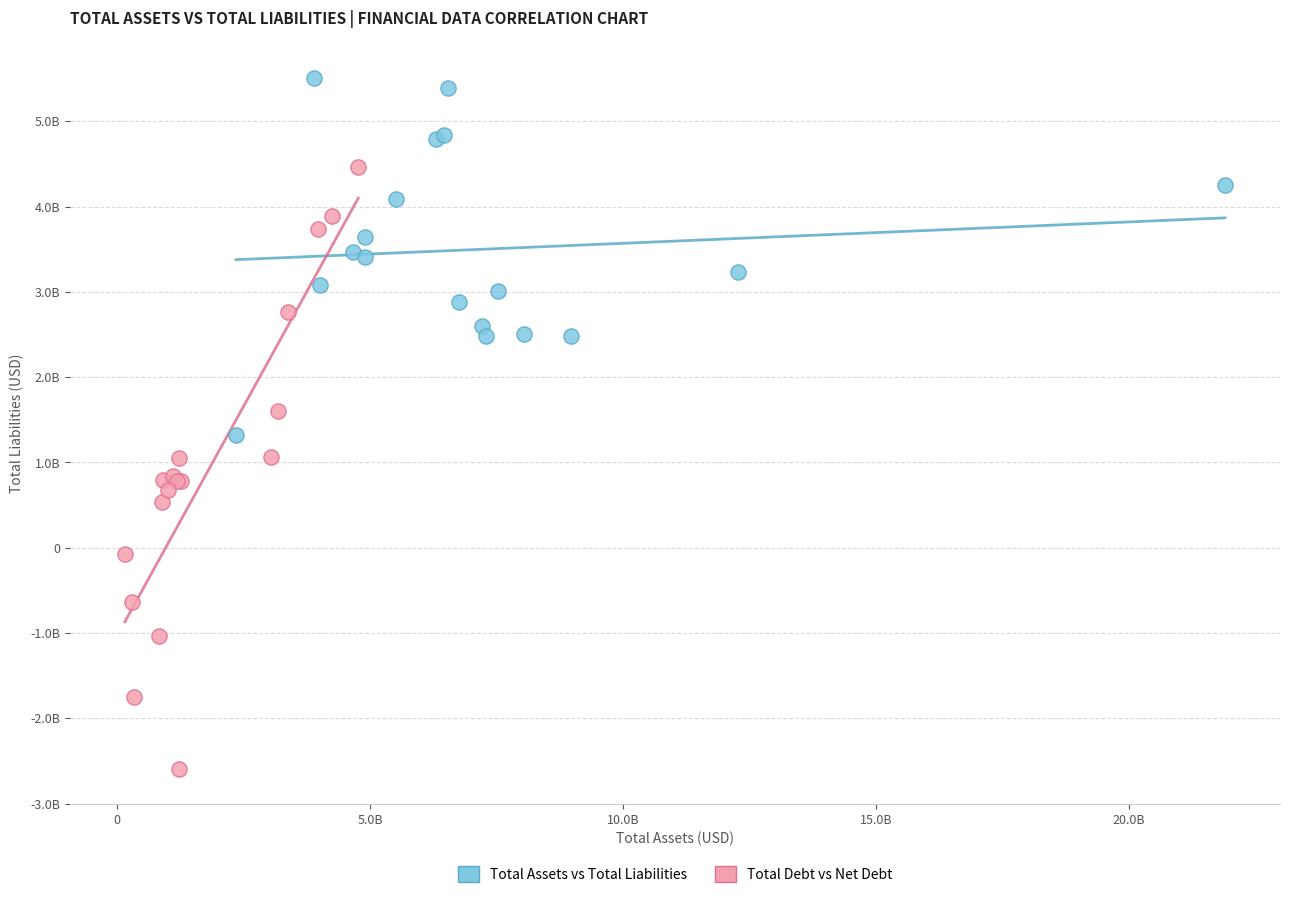

Which series has the widest spread of Y values?

Total Debt vs Net Debt